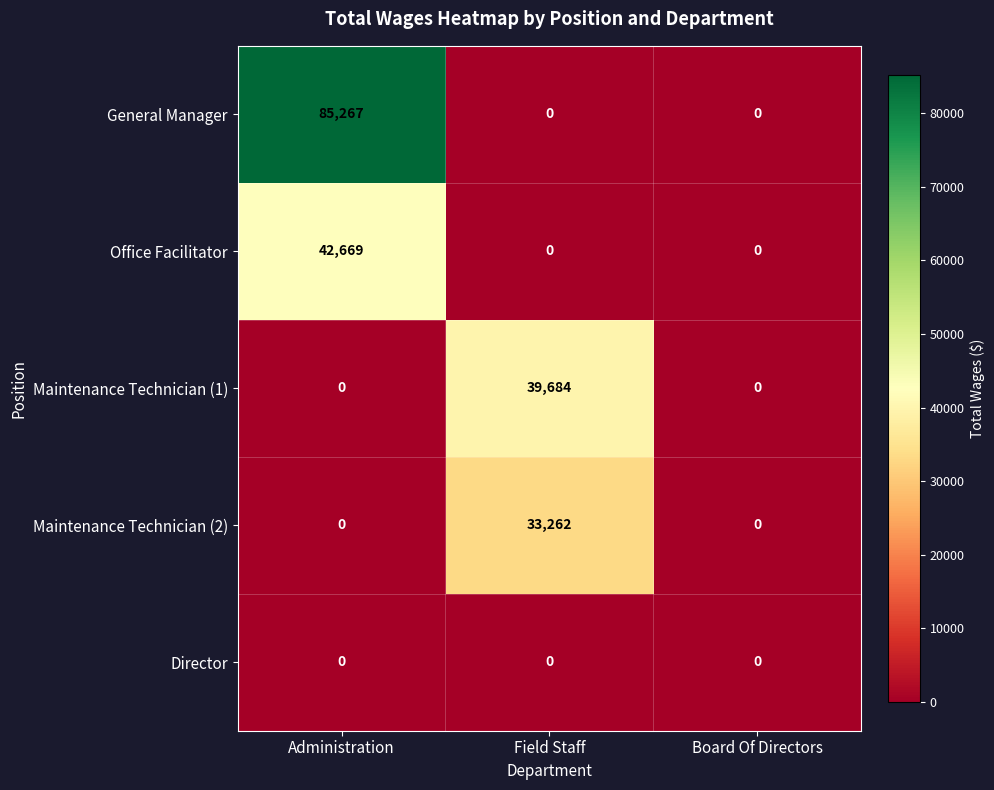

Rank the series by their maximum value, from lowest to highest.

Director, Maintenance Technician (2), Maintenance Technician (1), Office Facilitator, General Manager